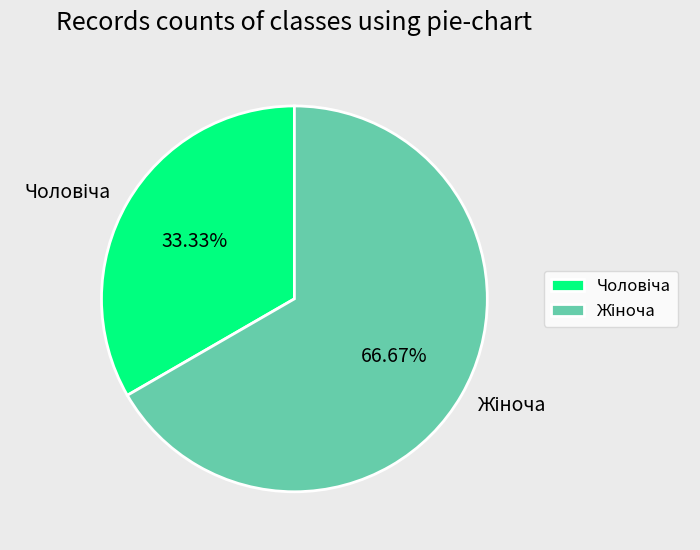

Is there any slice that represents more than half of the pie?

Yes